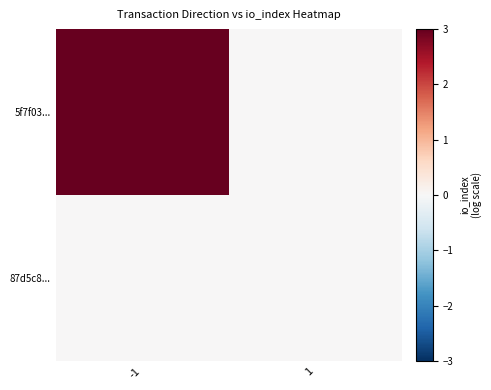

Which series has the widest spread of values?

5f7f03...